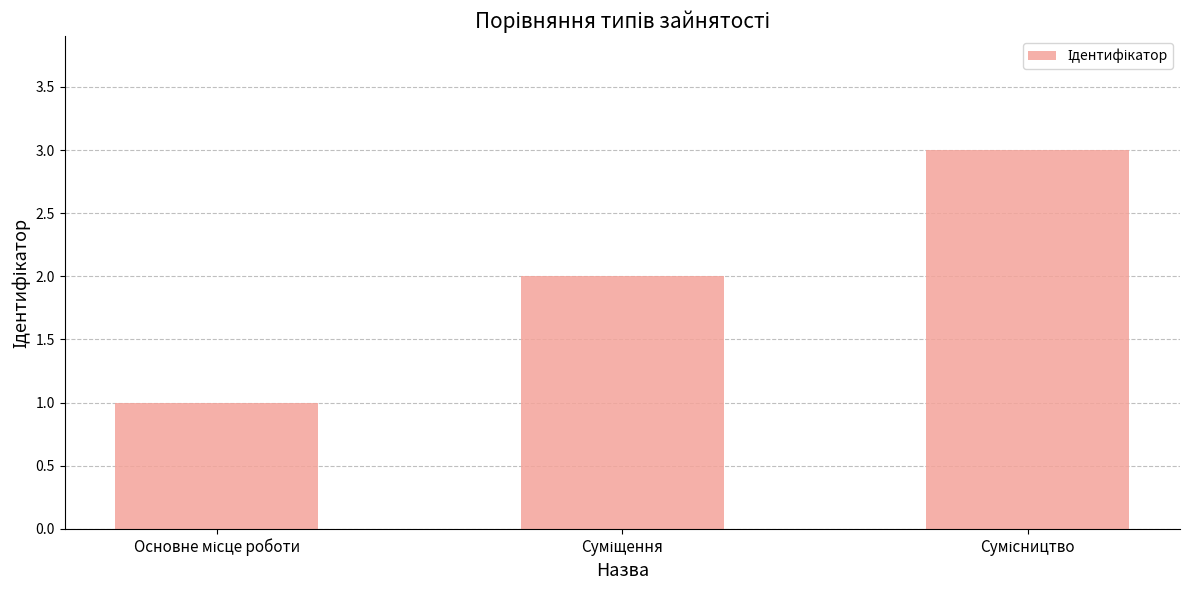

Are the bars grouped side by side (vs. stacked)?

No